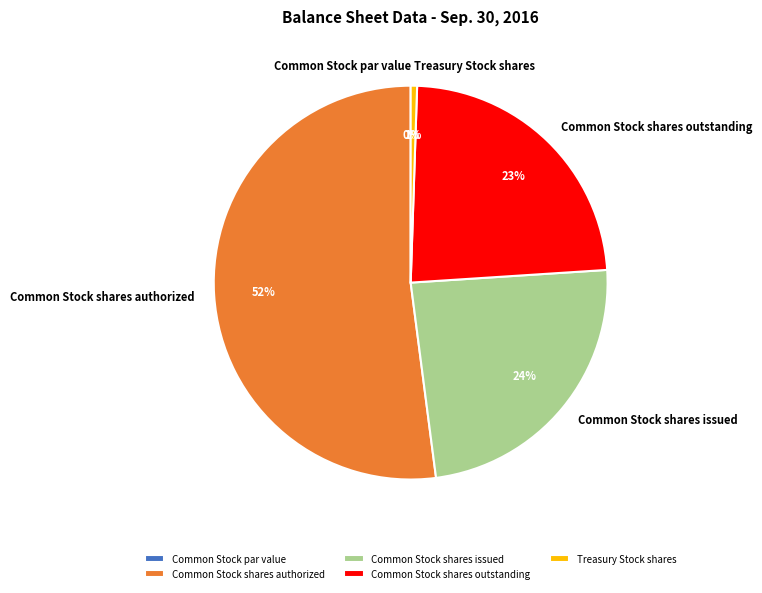

Rank the categories by value from lowest to highest.

Common Stock par value, Treasury Stock shares, Common Stock shares outstanding, Common Stock shares issued, Common Stock shares authorized